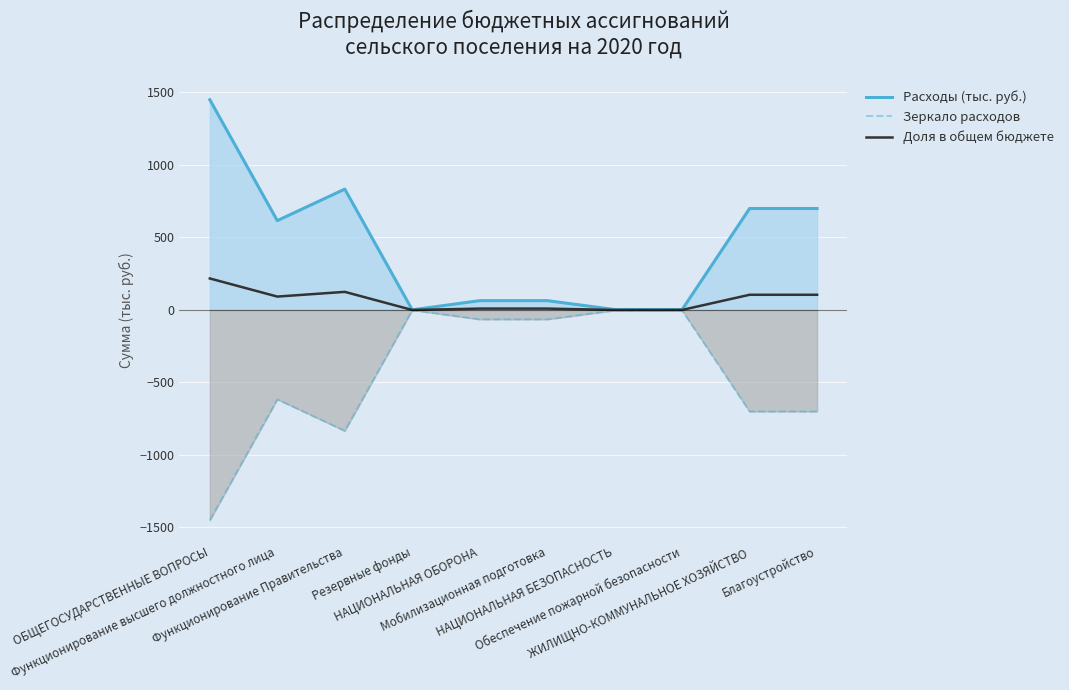

Where is Расходы (тыс. руб.) nearest to the value 725?

ЖИЛИЩНО-КОММУНАЛЬНОЕ ХОЗЯЙСТВО